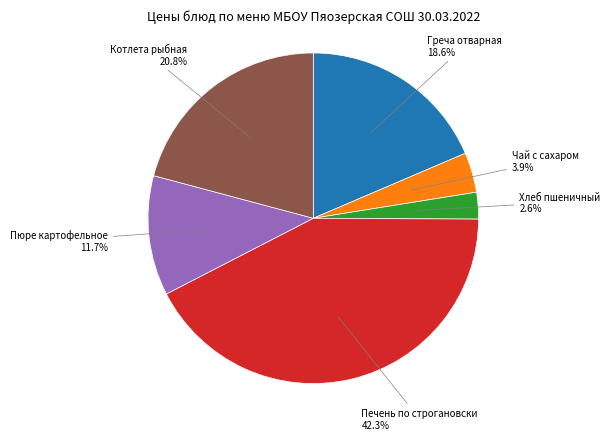

Which slice is the largest?

Печень по строгановски